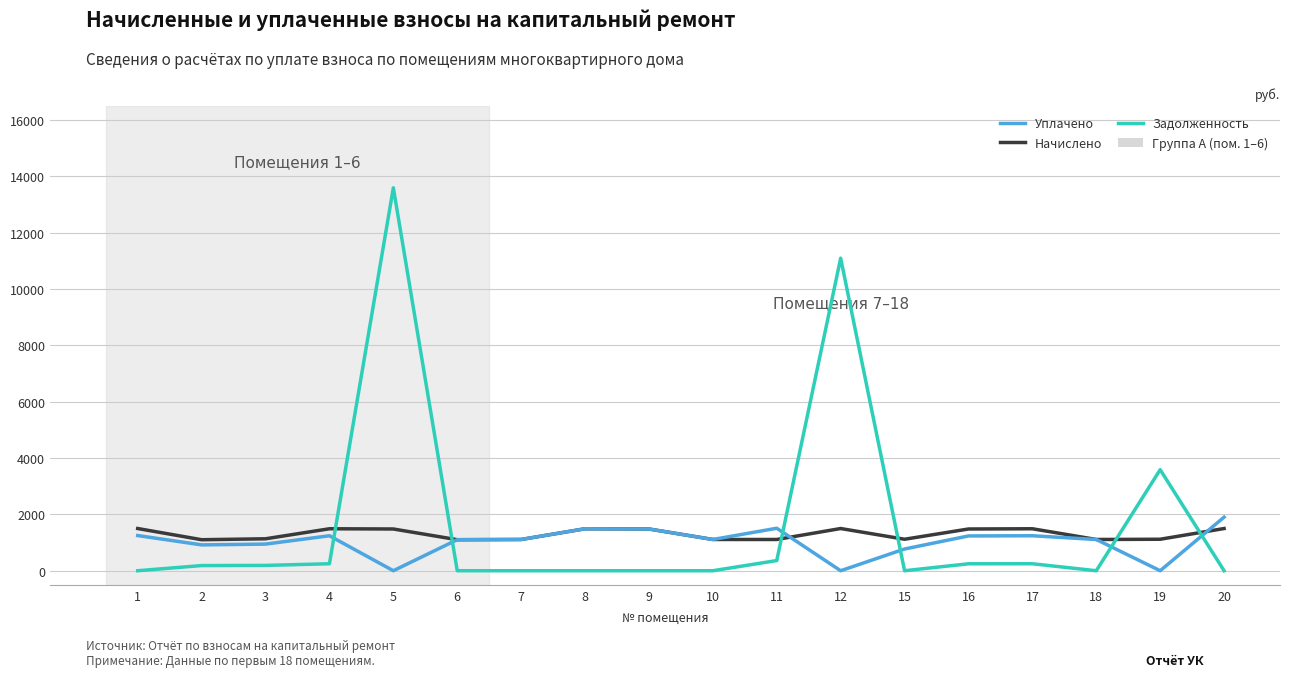

Which series has the widest spread of values?

Задолженность